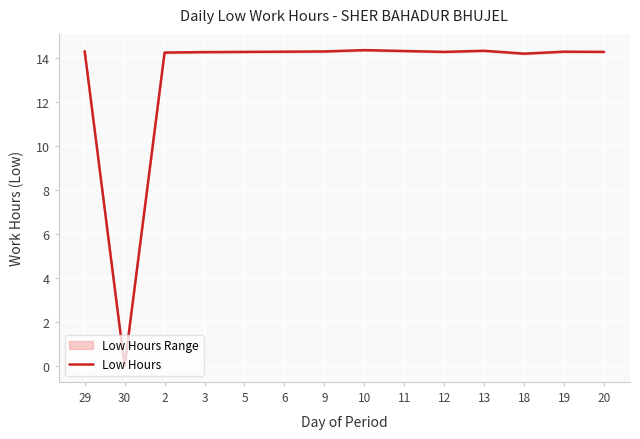

Reading left to right, what are all the values shown in this chart?

29=14.3	30=0.0	2=14.2	3=14.3	5=14.3	6=14.3	9=14.3	10=14.4	11=14.3	12=14.3	13=14.3	18=14.2	19=14.3	20=14.3